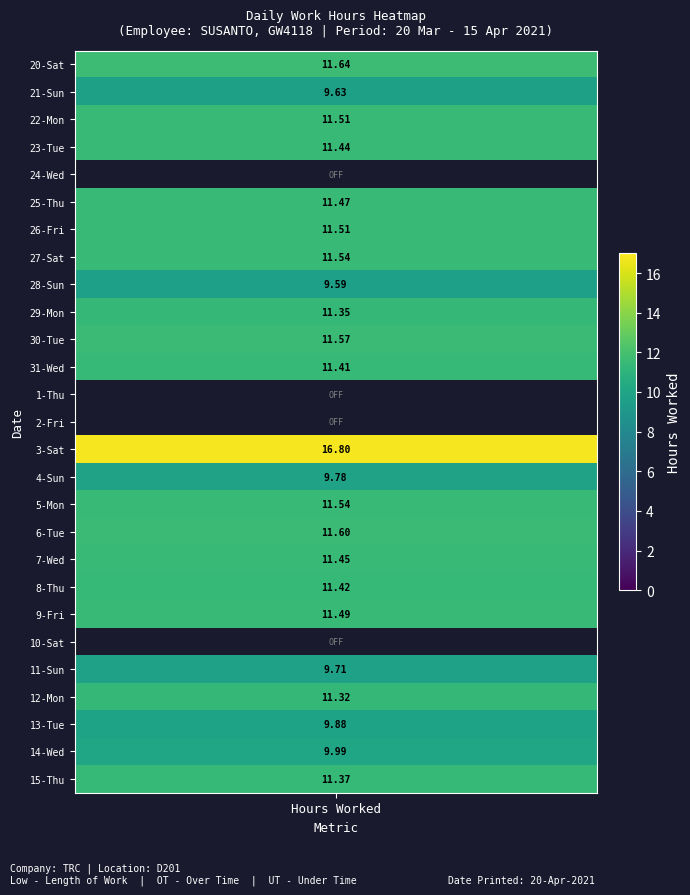

What is the sum of all 21_Sun values?

9.6